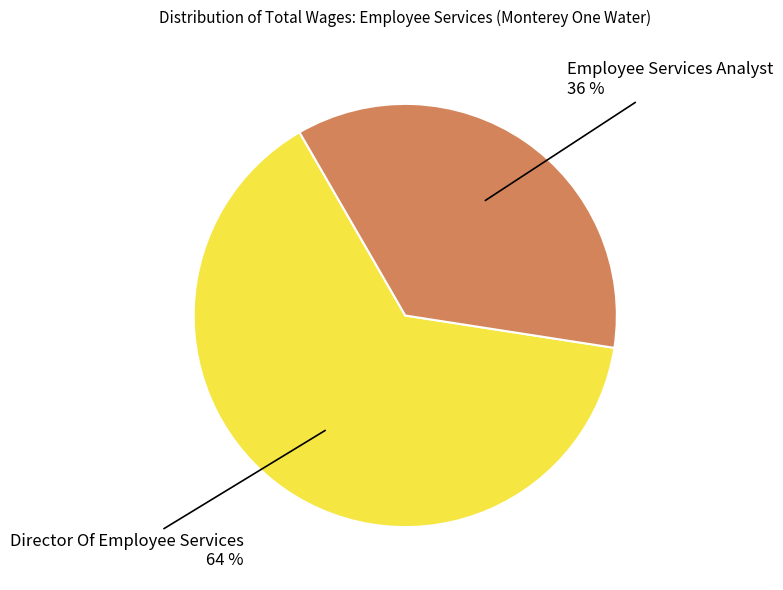

To the nearest percent, what is the difference between the largest and smallest slice percentages?

28%